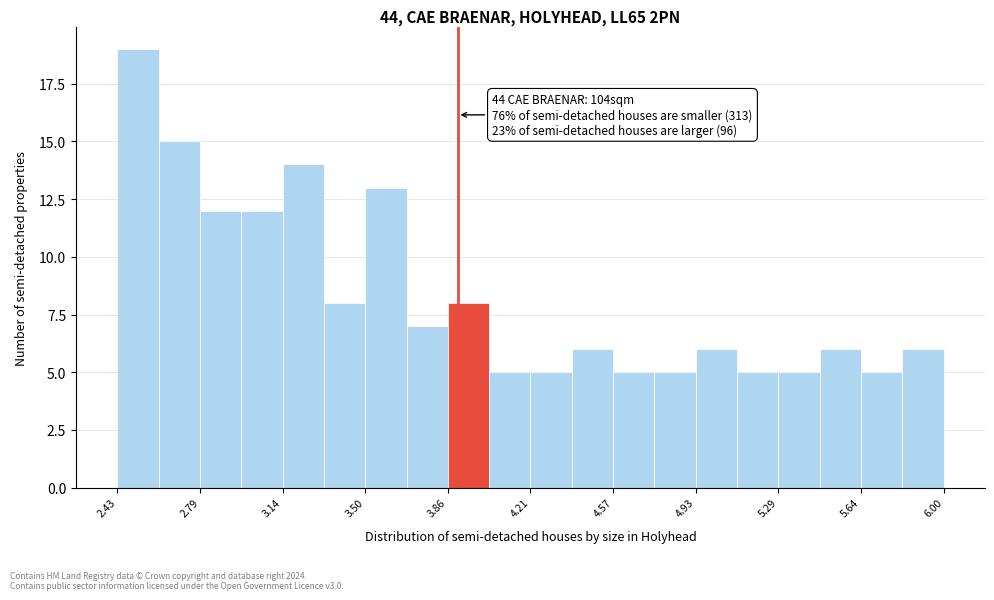

Around what value on the x-axis is the tallest bar? Give the approximate position of its centre, as read against the axis.

2.50